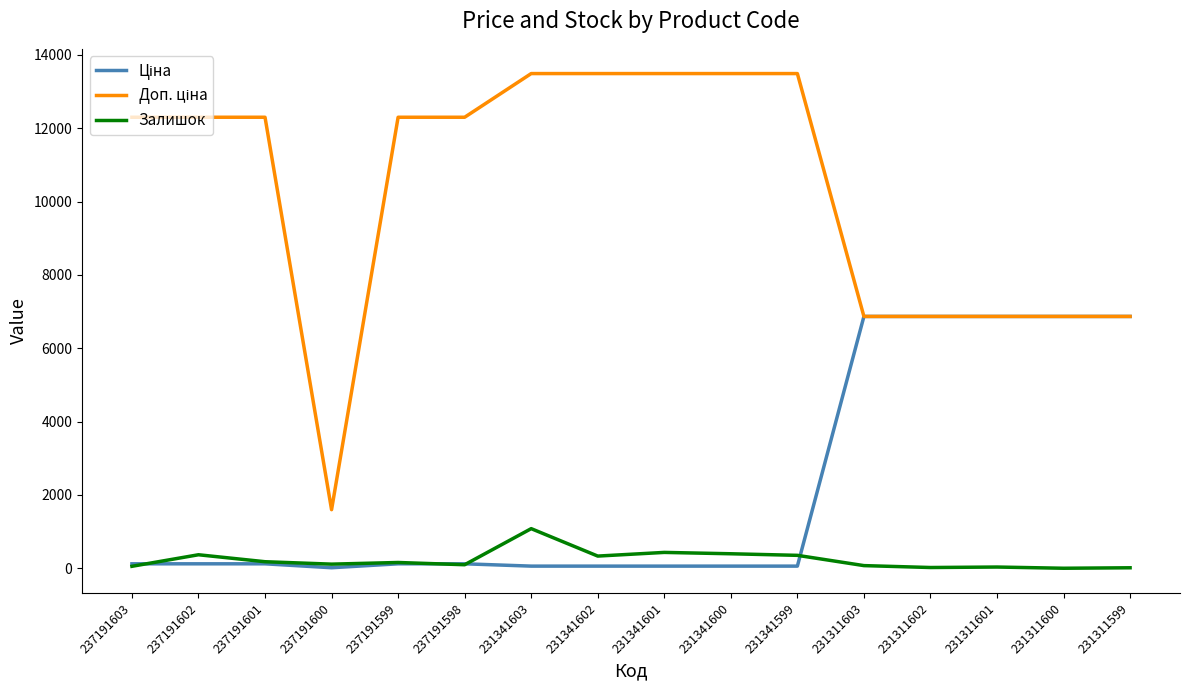

What is the spread (max minus min) of values at 237191599?

12179.0